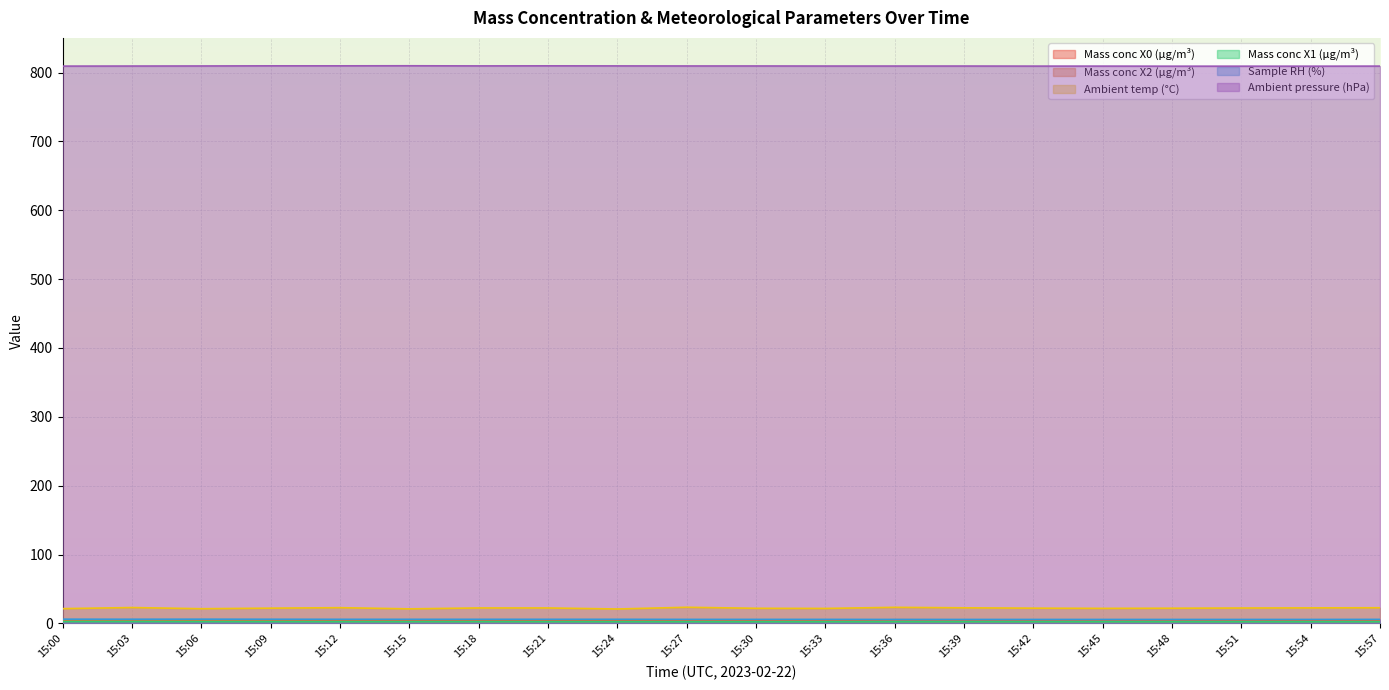

What are all the series names shown in the legend?

Mass conc X0 (μg/m³), Mass conc X2 (μg/m³), Ambient temp (°C), Mass conc X1 (μg/m³), Sample RH (%), Ambient pressure (hPa)